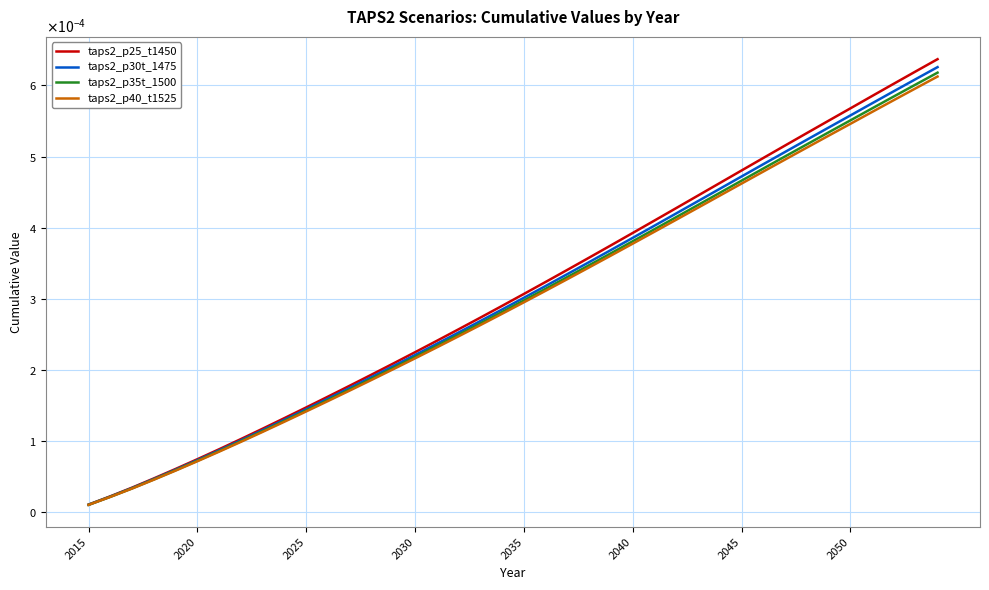

What are all the series names shown in the legend?

taps2_p25_t1450, taps2_p30t_1475, taps2_p35t_1500, taps2_p40_t1525